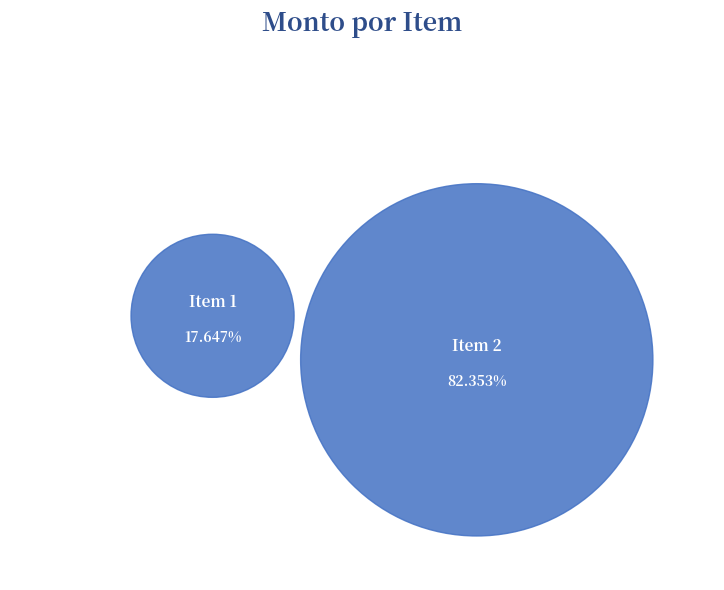

How many segments does this pie chart have?

2